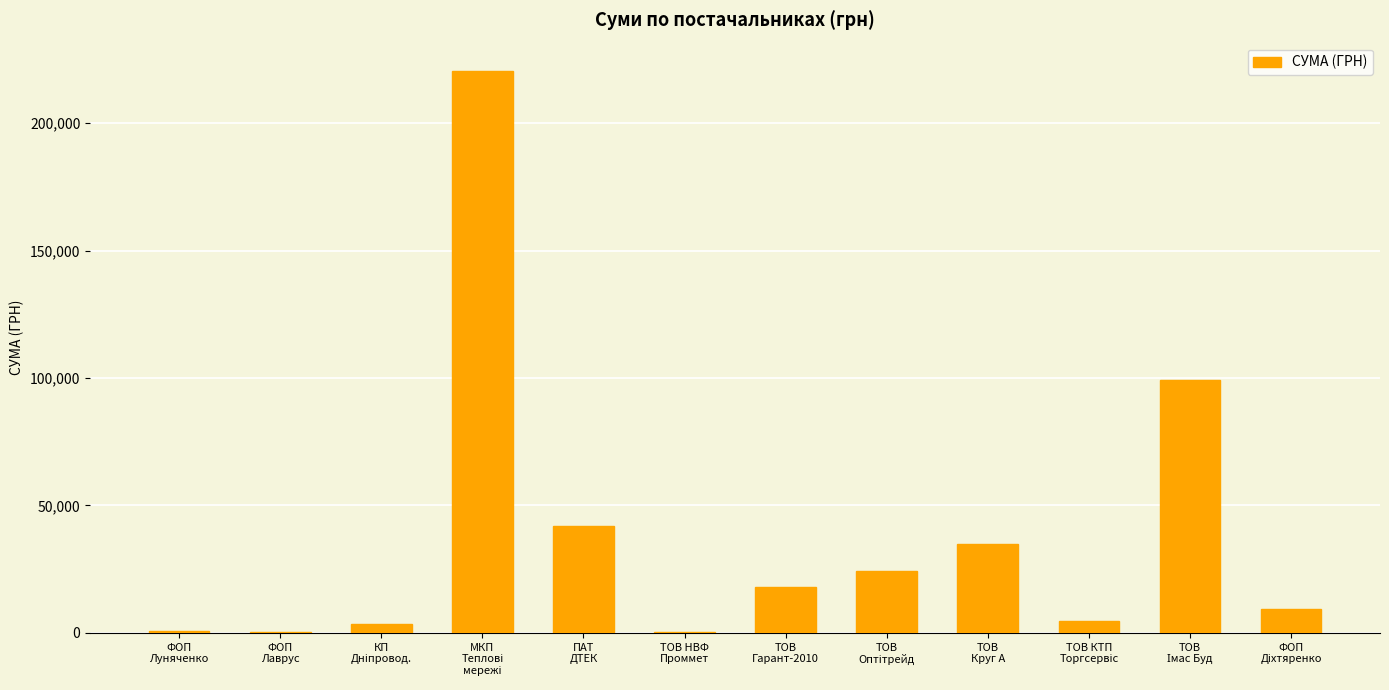

What is the sum of all values?

457704.0